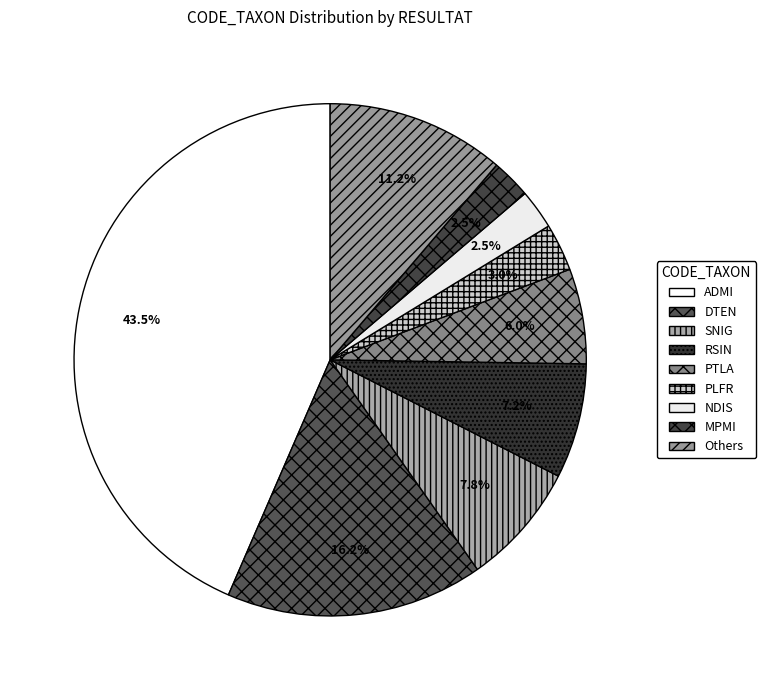

How many slices are in this pie chart?

9